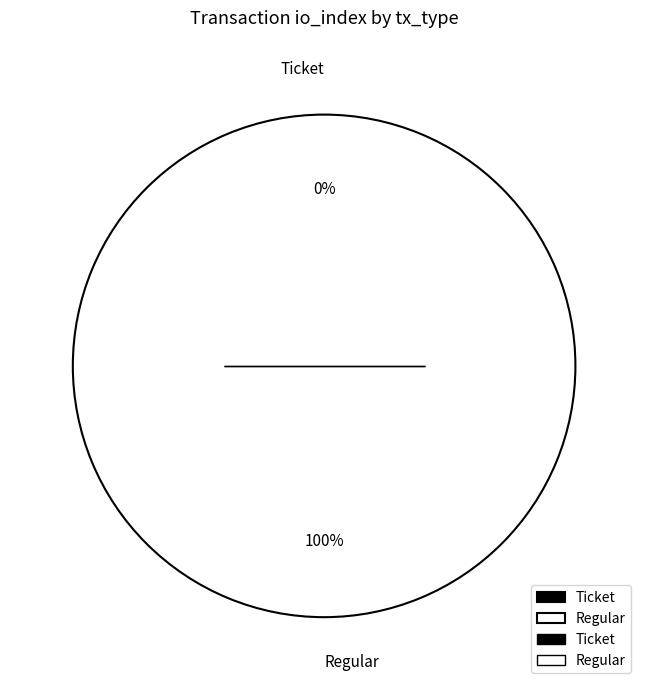

Rank the categories by value from lowest to highest.

Ticket, Regular